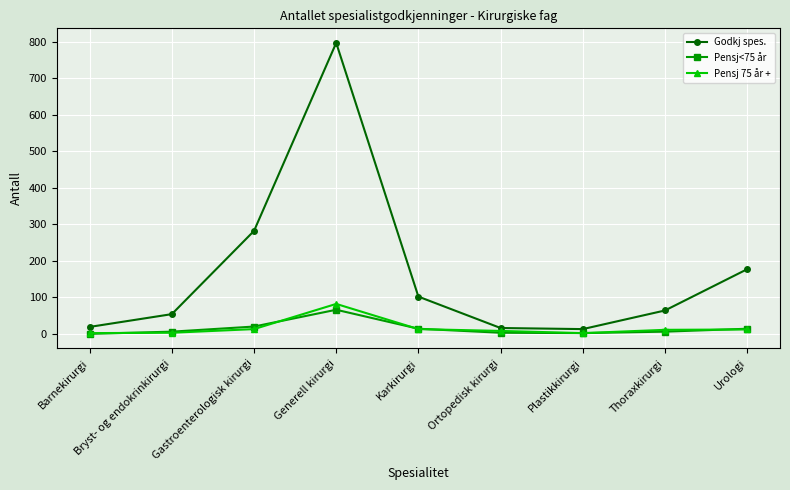

Where is Godkj spes. nearest to the value 405?

Gastroenterologisk kirurgi